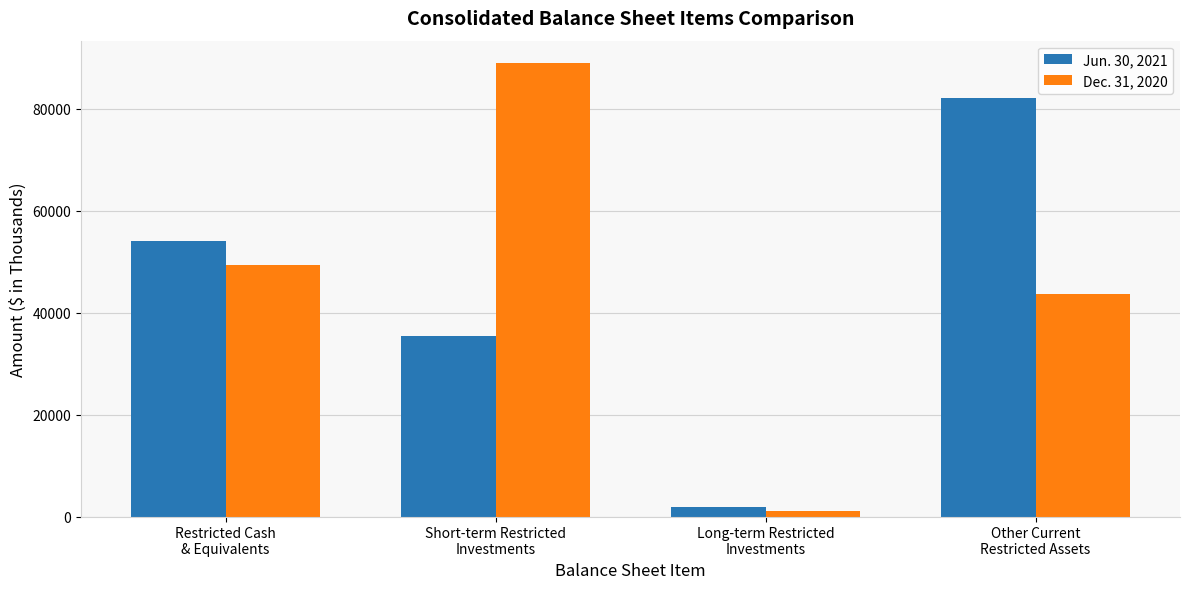

Which series changed the most between Restricted Cash
& Equivalents and Other Current
Restricted Assets?

Jun. 30, 2021